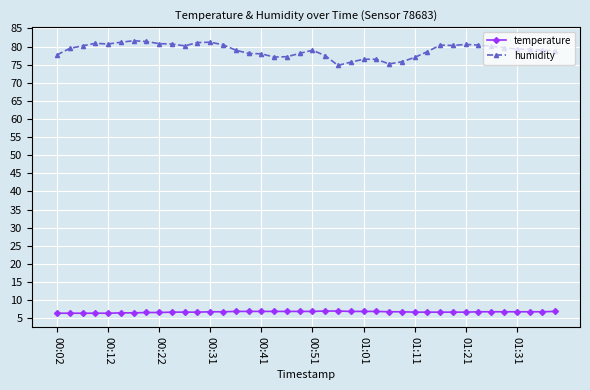

How many data points does each series have?

40